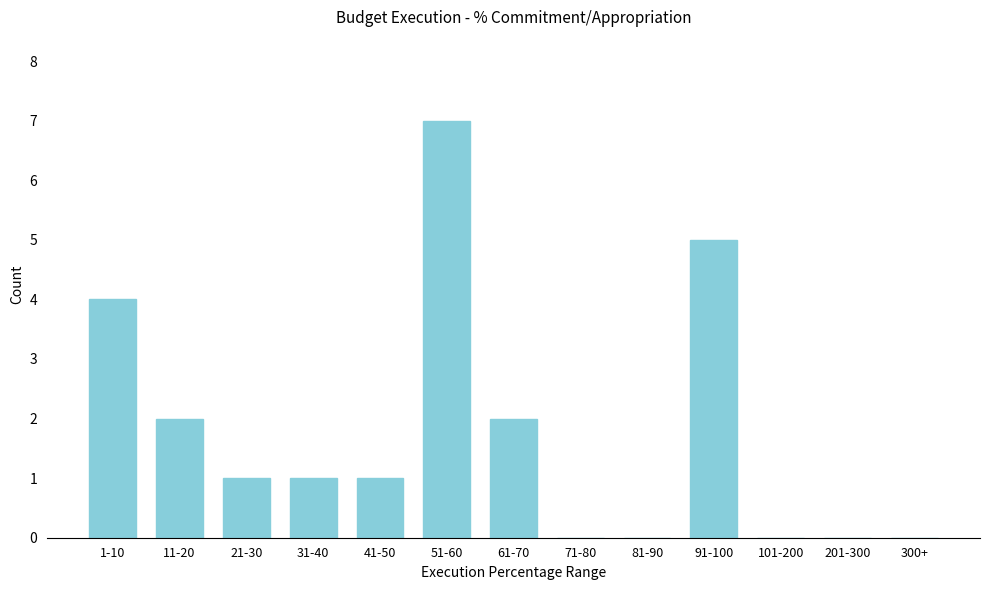

Reading left to right, extract all data points from this chart.

1-10=4	11-20=2	21-30=1	31-40=1	41-50=1	51-60=7	61-70=2	71-80=0	81-90=0	91-100=5	101-200=0	201-300=0	300+=0